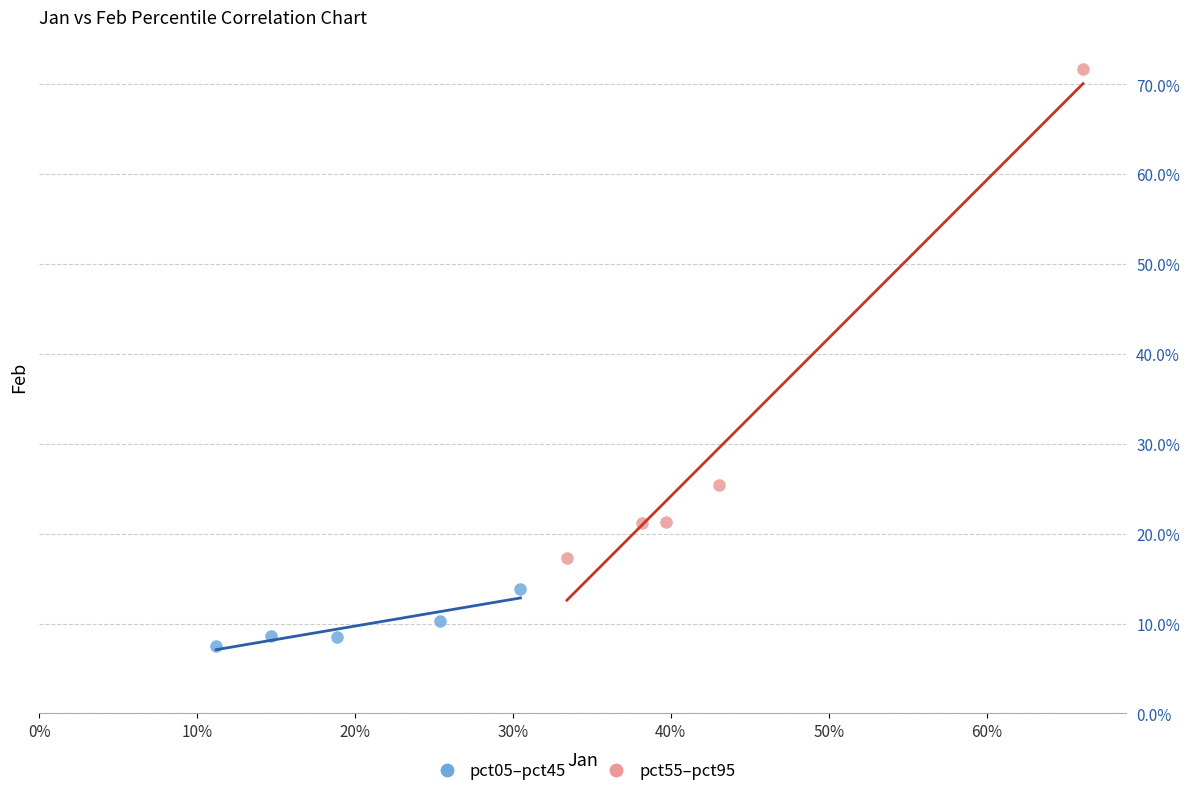

What are all the series names shown in the legend?

pct05–pct45, pct55–pct95